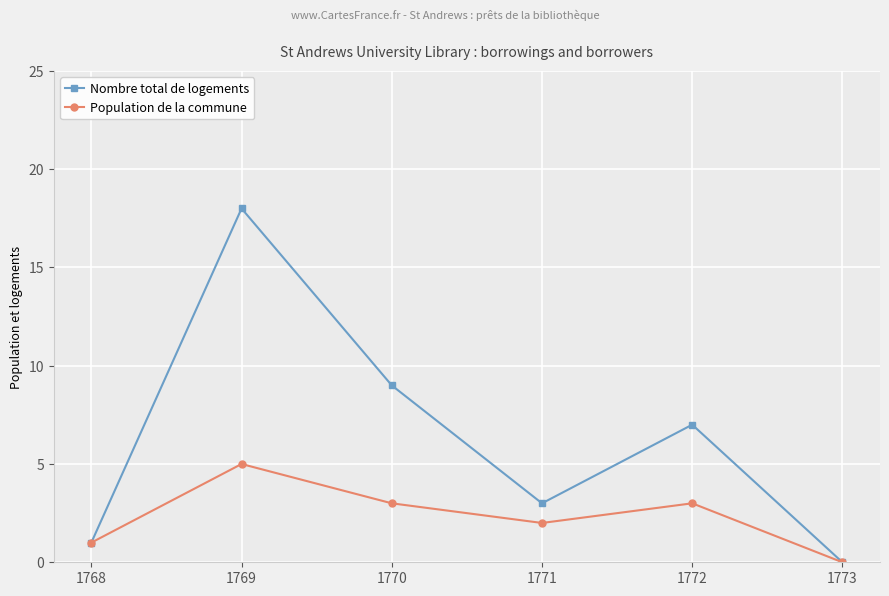

Rank the series at 1769 from lowest to highest value.

Population de la commune, Nombre total de logements